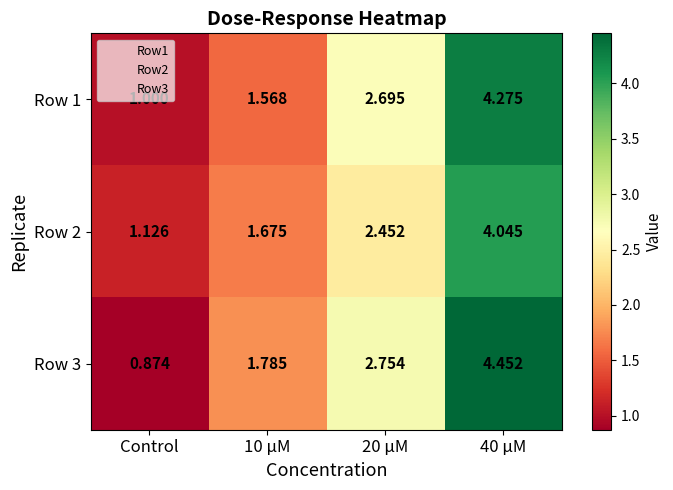

Which category has the lowest value across all series?

Control